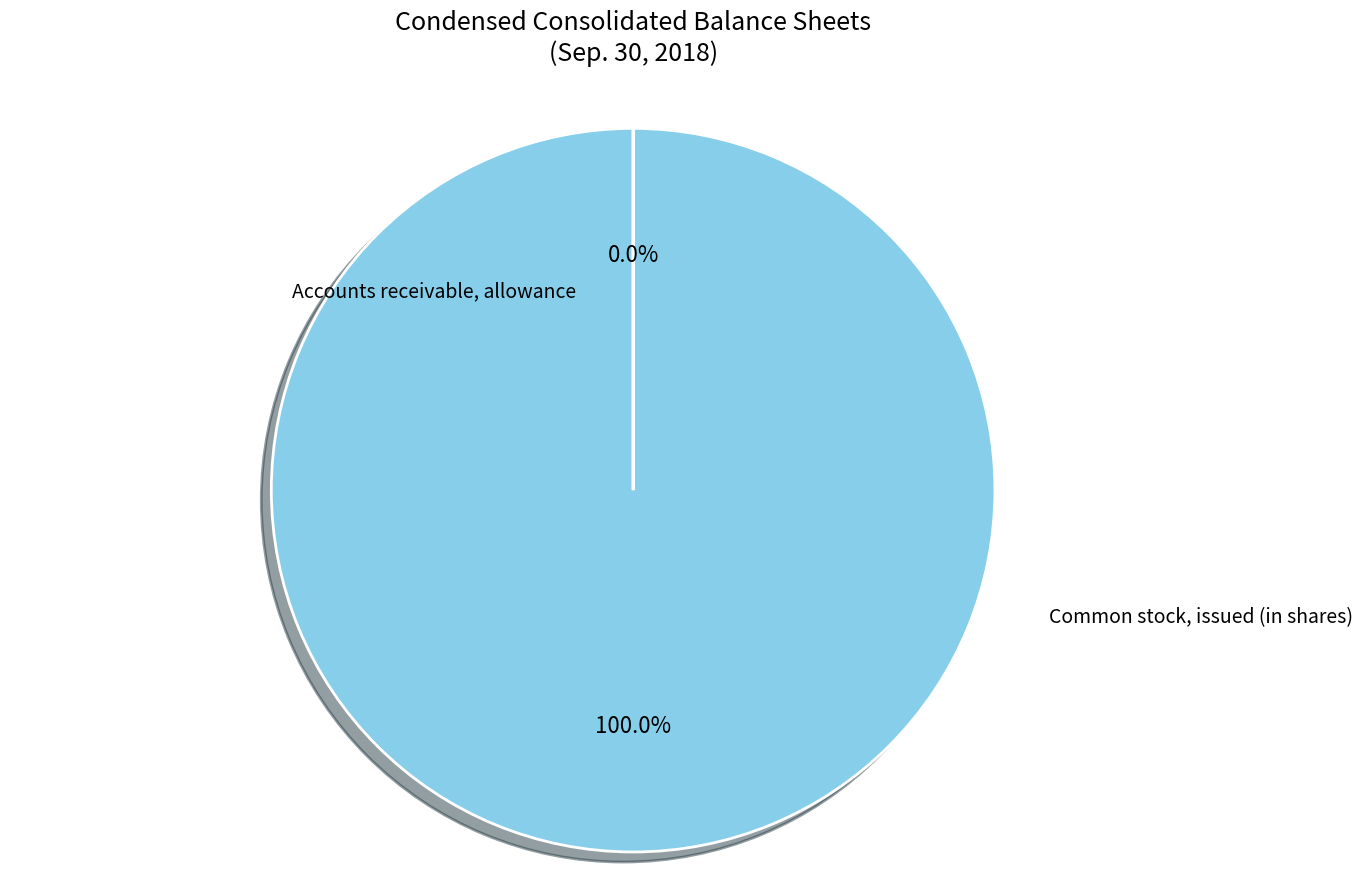

What is the total percentage of Common stock, issued (in shares) and Accounts receivable, allowance?

100.0%